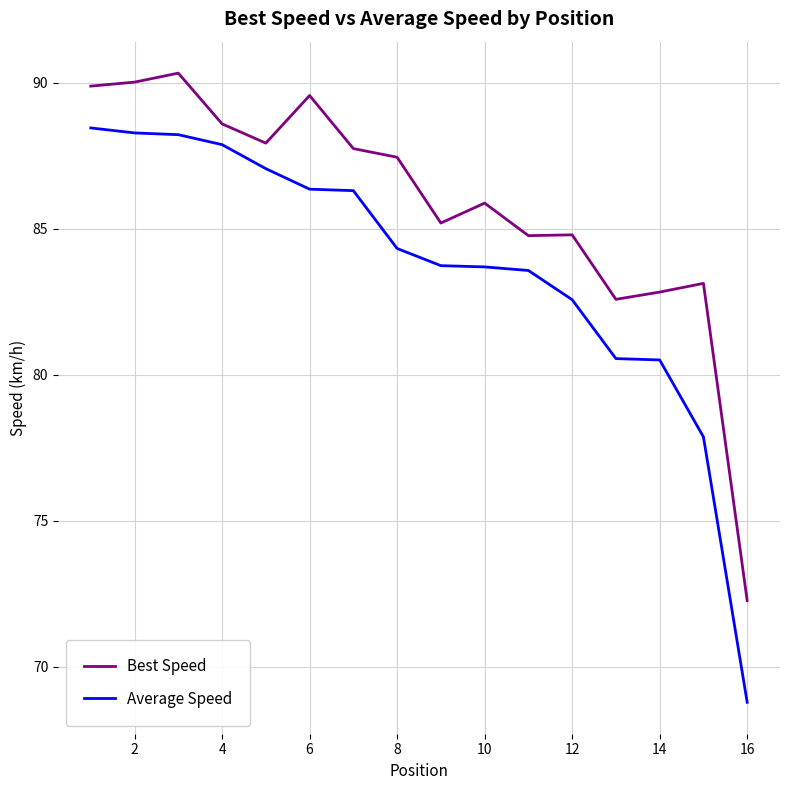

List the series in order of their peak value, lowest first.

Average Speed, Best Speed